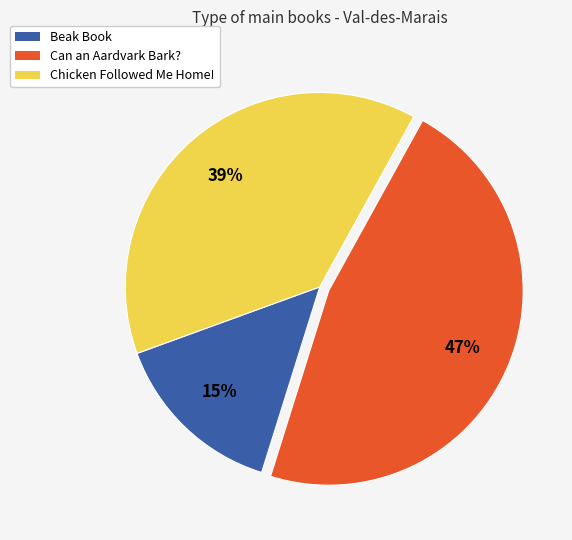

Does Beak Book account for over 50% of the chart?

No